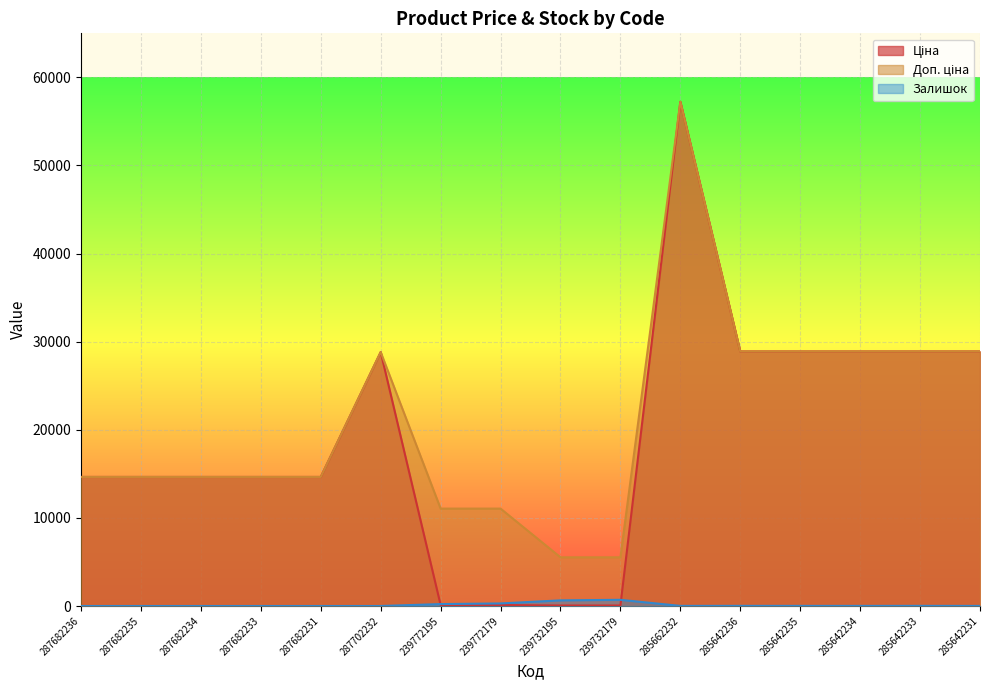

At how many categories does at least one series exceed 45049?

1